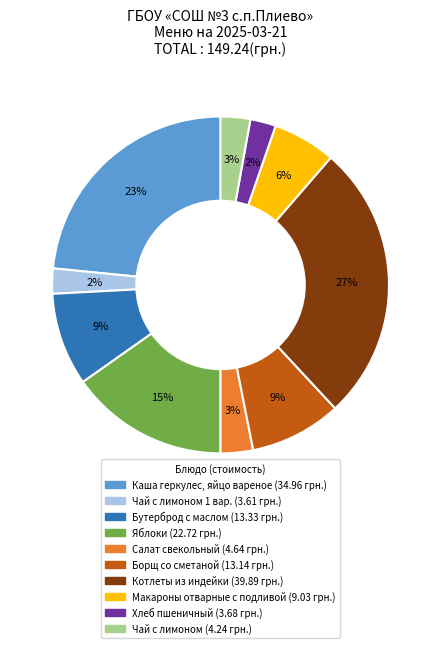

How many slices are in this pie chart?

10